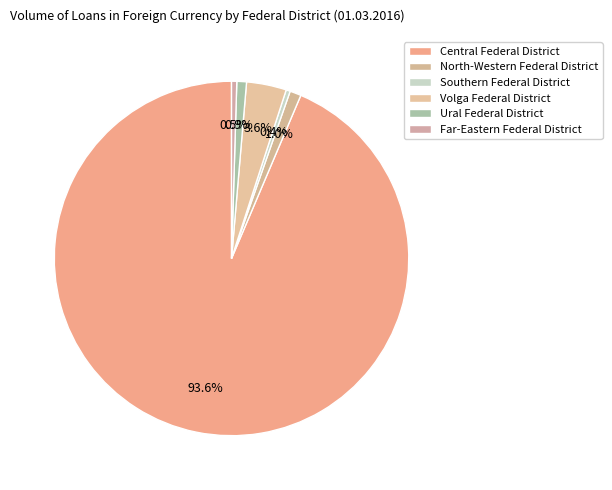

To the nearest percent, what portion does Volga Federal District represent?

4%